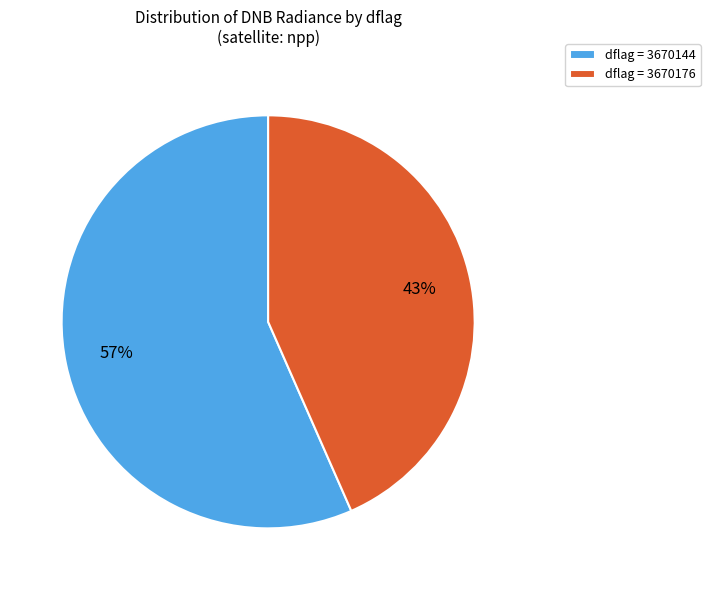

Is dflag = 3670176 the majority of the pie?

No